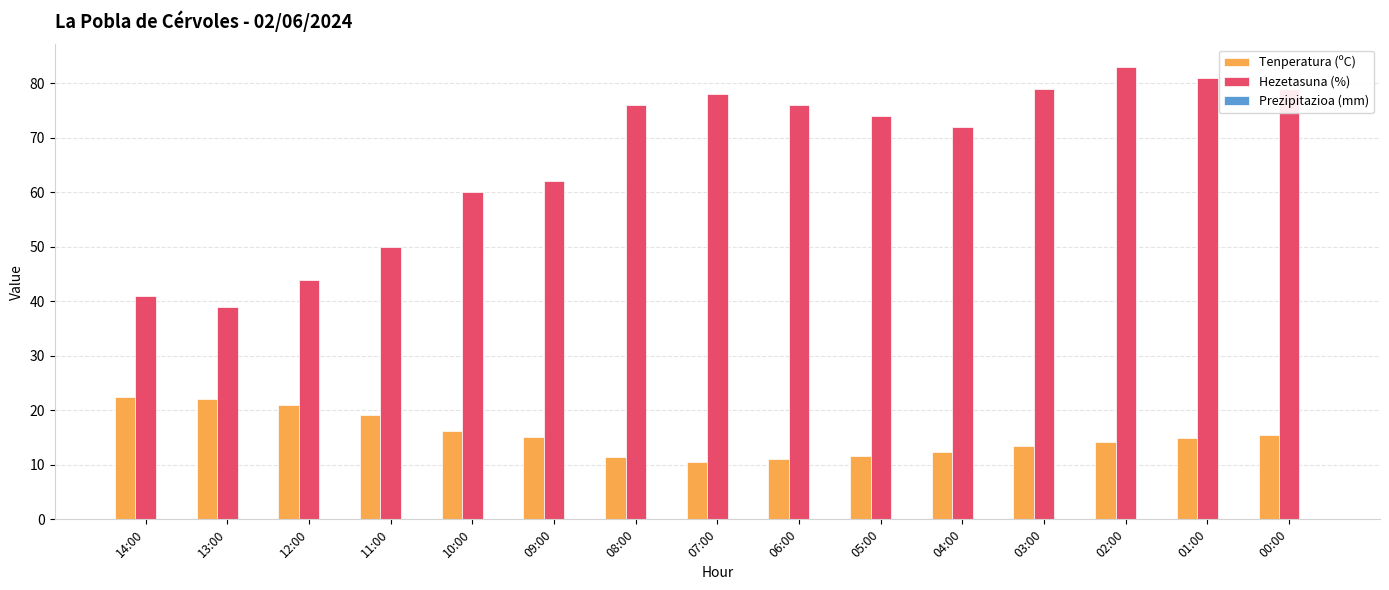

What is the label of the 4th bar from the left?

11:00